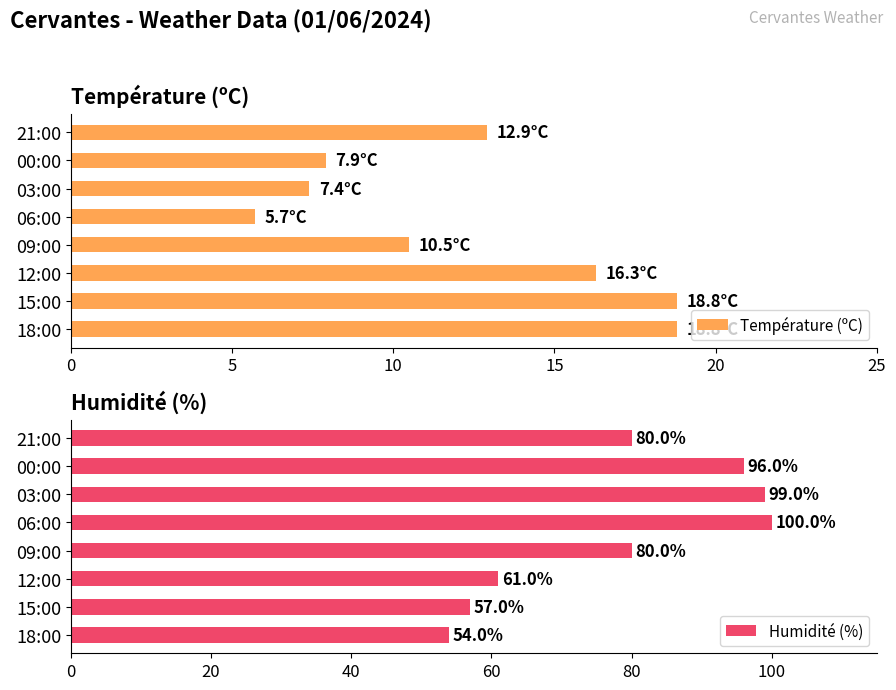

Reading left to right, what are all the values shown in this chart?

Température (ºC): 18.8	18.8	16.3	10.5	5.7	7.4	7.9	12.9
Humidité (%): 54.0	57.0	61.0	80.0	100.0	99.0	96.0	80.0